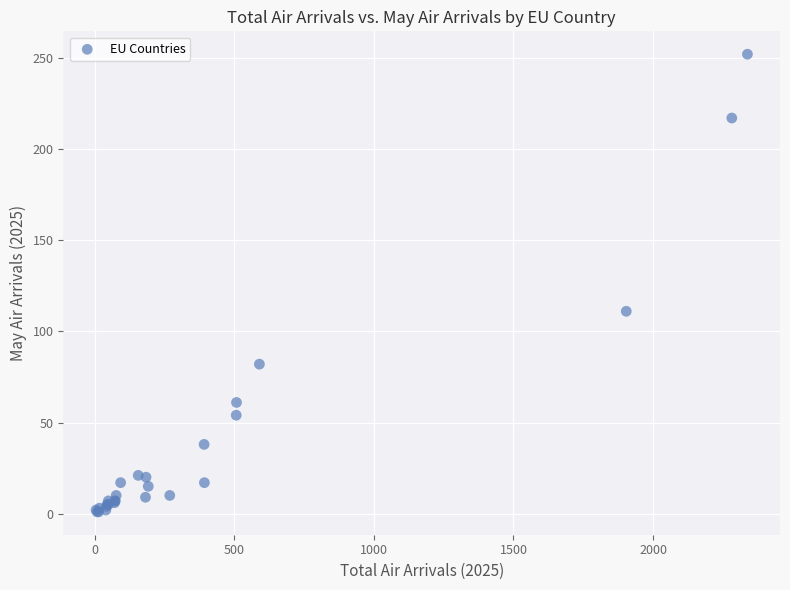

What Y value in the scatter plot is closest to 126?

111